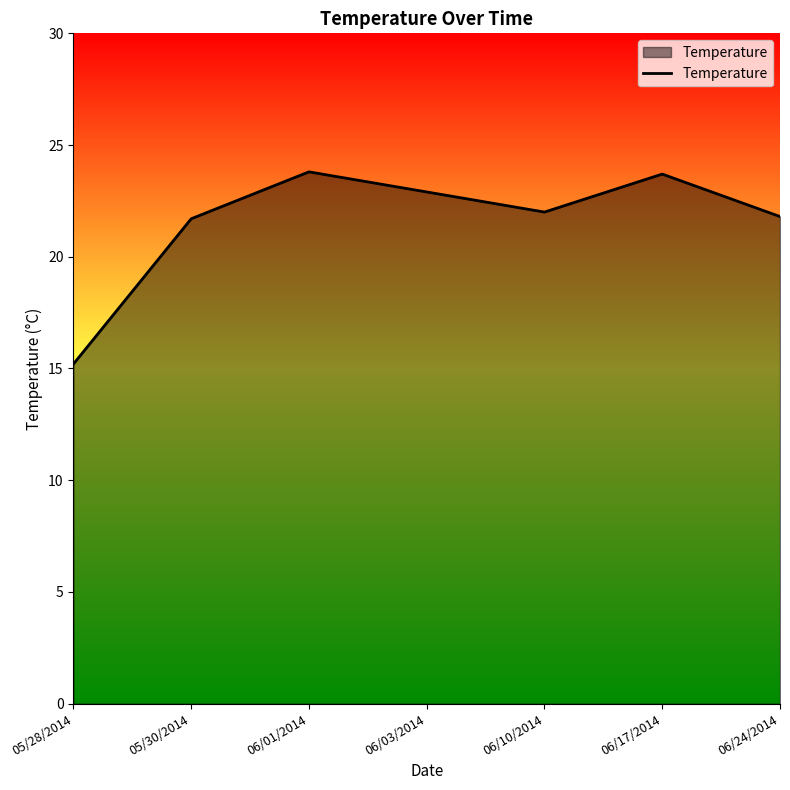

At which category does the data reach its first local valley?

06/10/2014